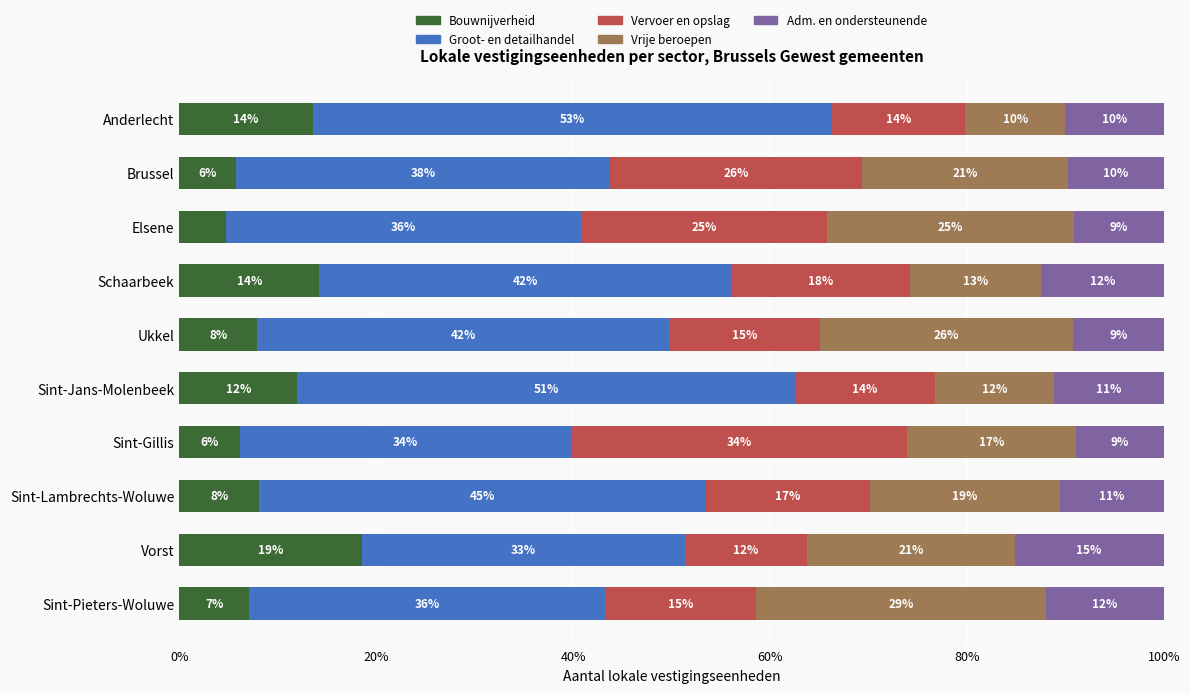

What is the average value of the Adm. en ondersteunende series?

10.8